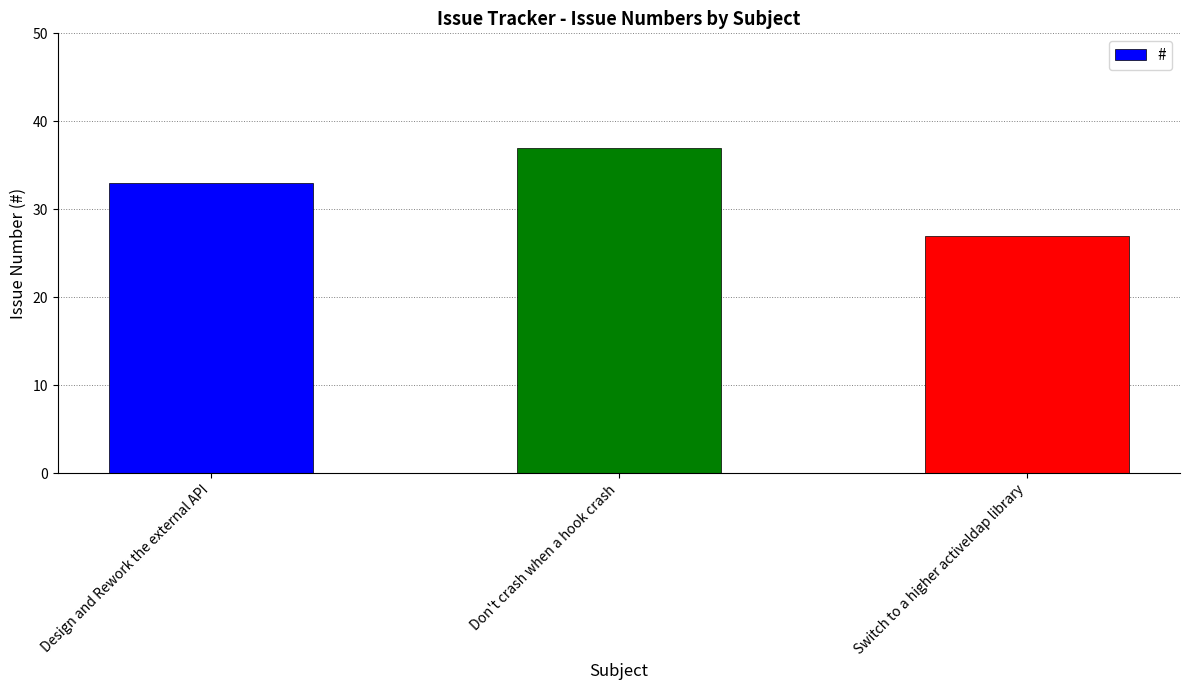

Approximately how many times larger is the value at Don't crash when a hook crash compared to Design and Rework the external API?

1.1